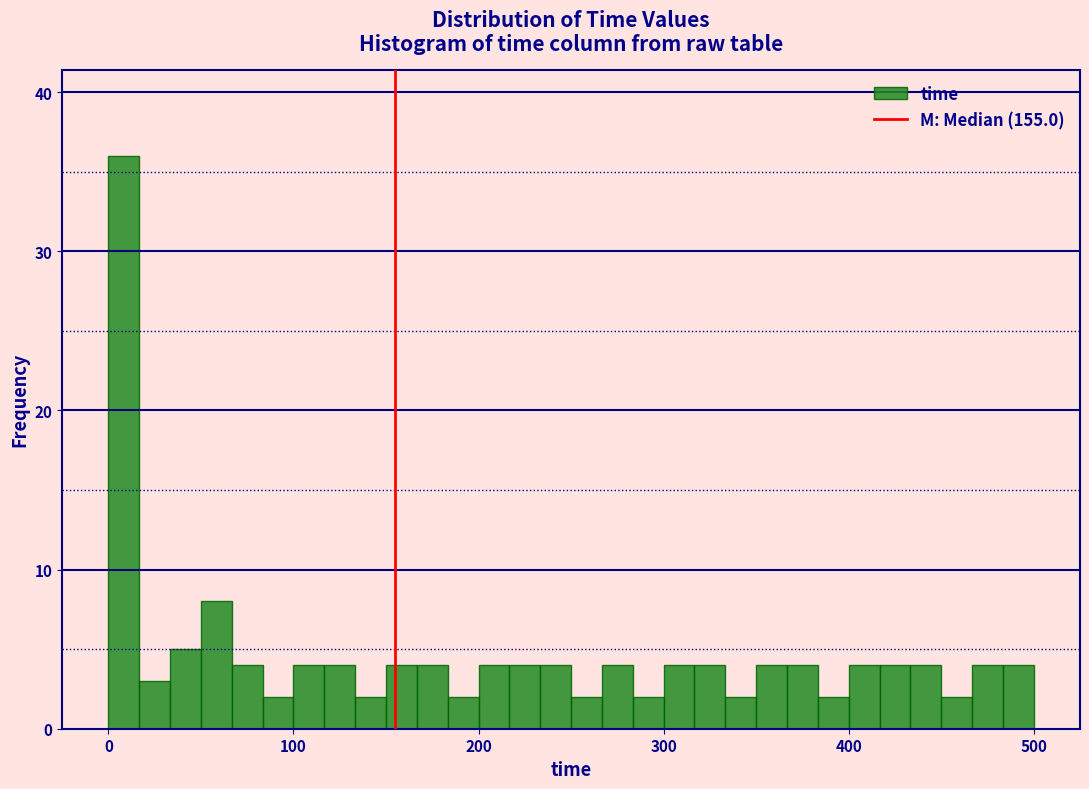

Read against the x-axis, roughly where is the centre of the tallest bar?

10